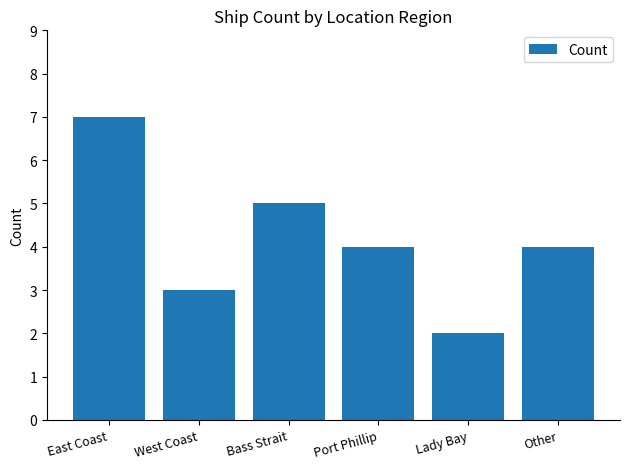

What is the label of the 1st bar from the left?

East Coast